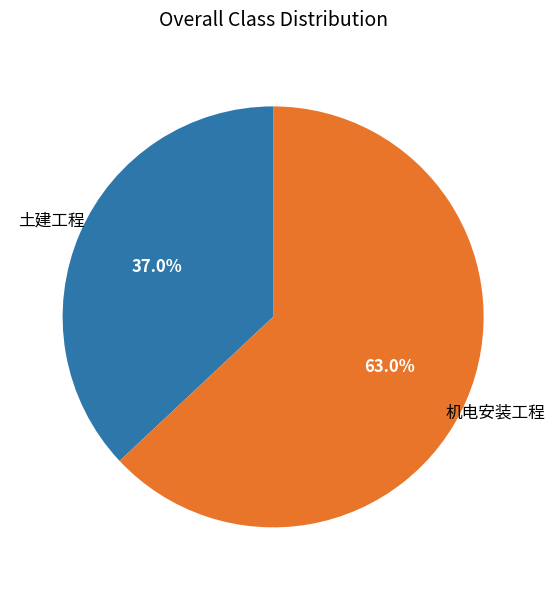

Is there any slice that represents more than half of the pie?

Yes